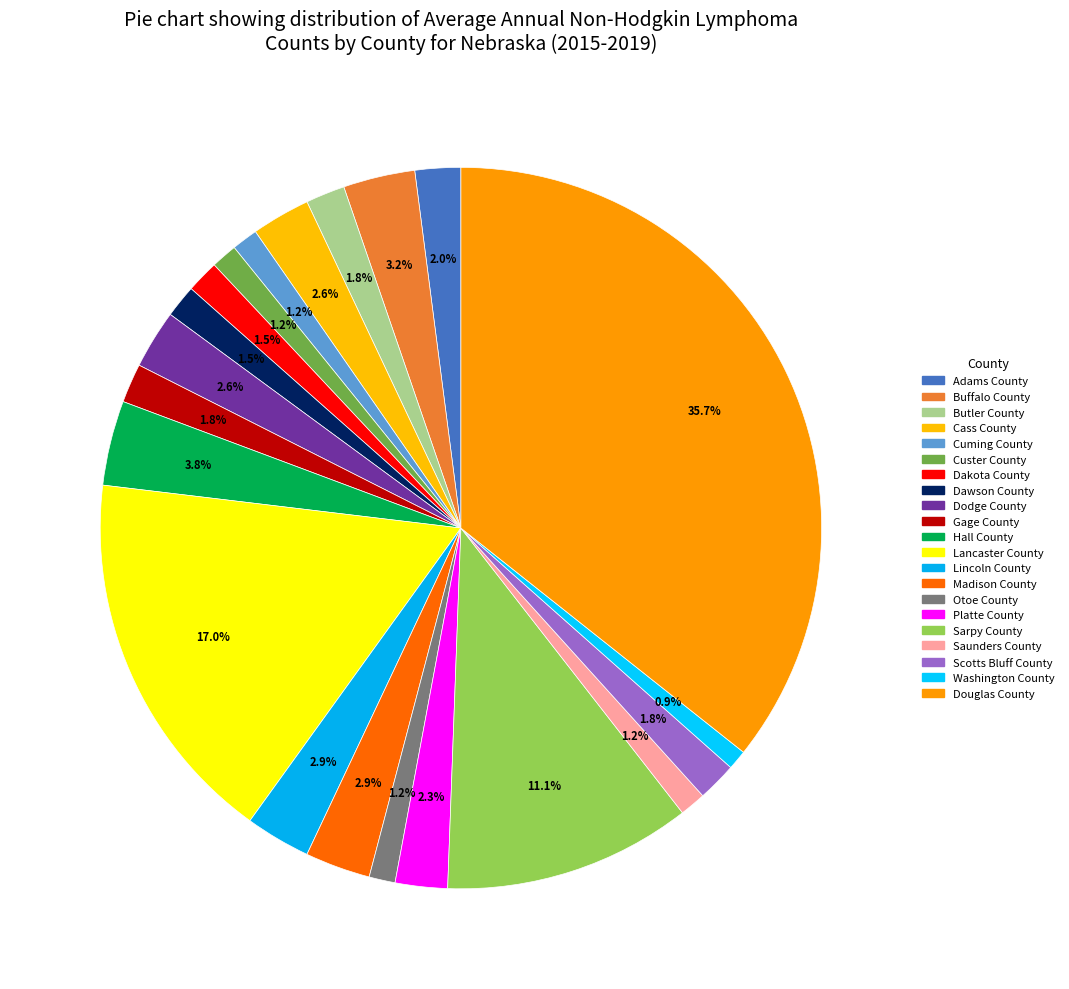

Does any single category account for the majority?

No